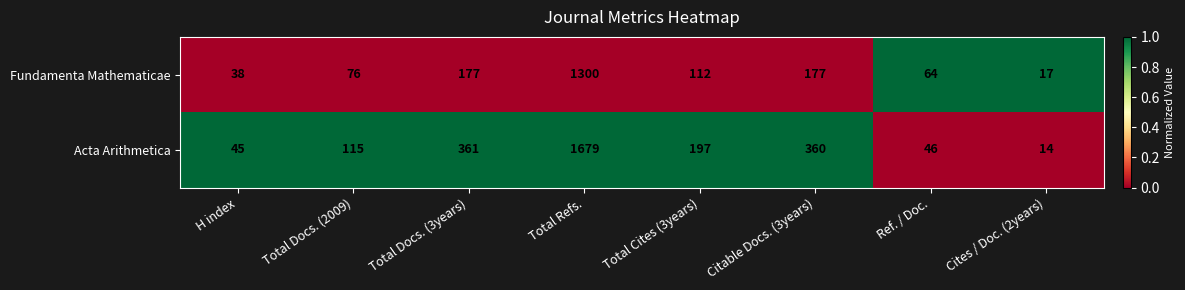

Is it true that Acta Arithmetica equals 197 at Total Cites (3years)?

True